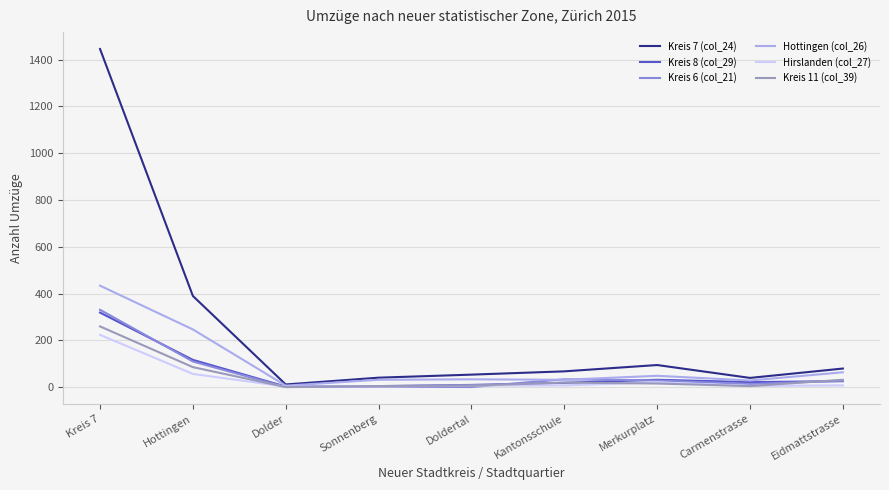

The value of Kreis 11 (col_39) at Kreis 7 is 436. True or false?

False